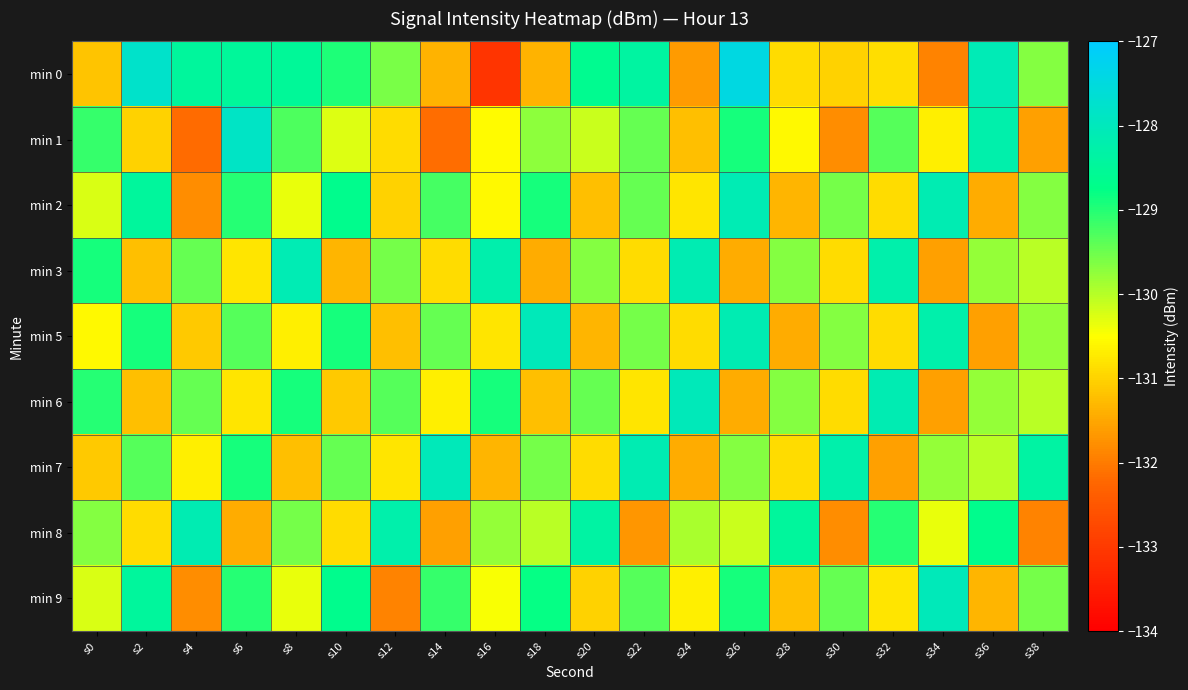

How many data points does each series have?

20